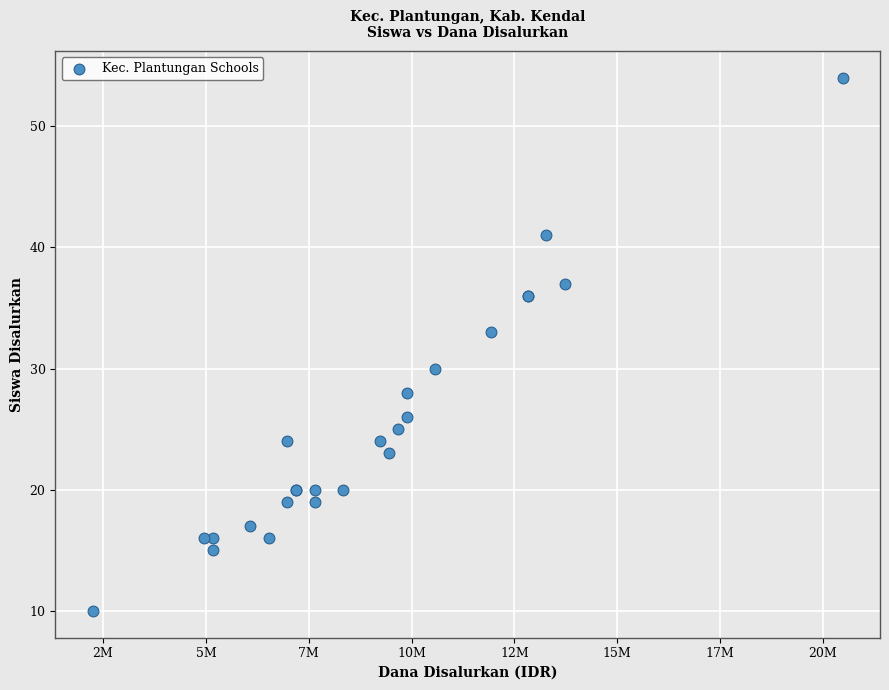

What Y value in the scatter plot is closest to 32?

33